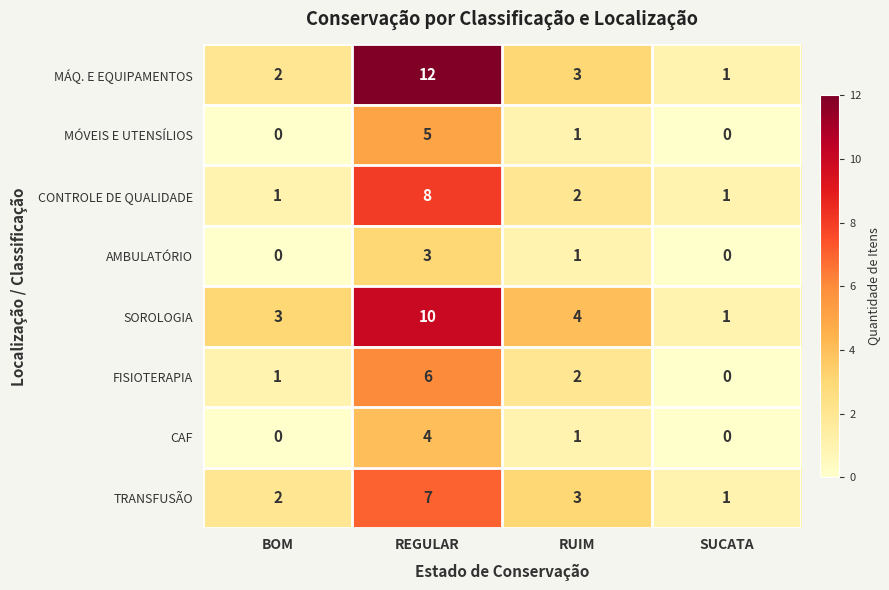

Which series has the largest range (max minus min)?

MÁQ. E EQUIPAMENTOS